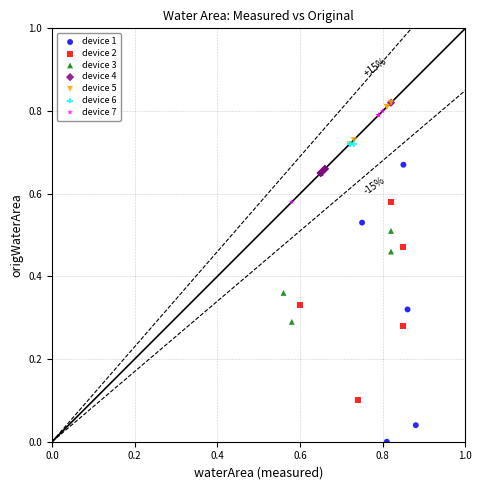

Which series contains the lowest Y value?

device 1